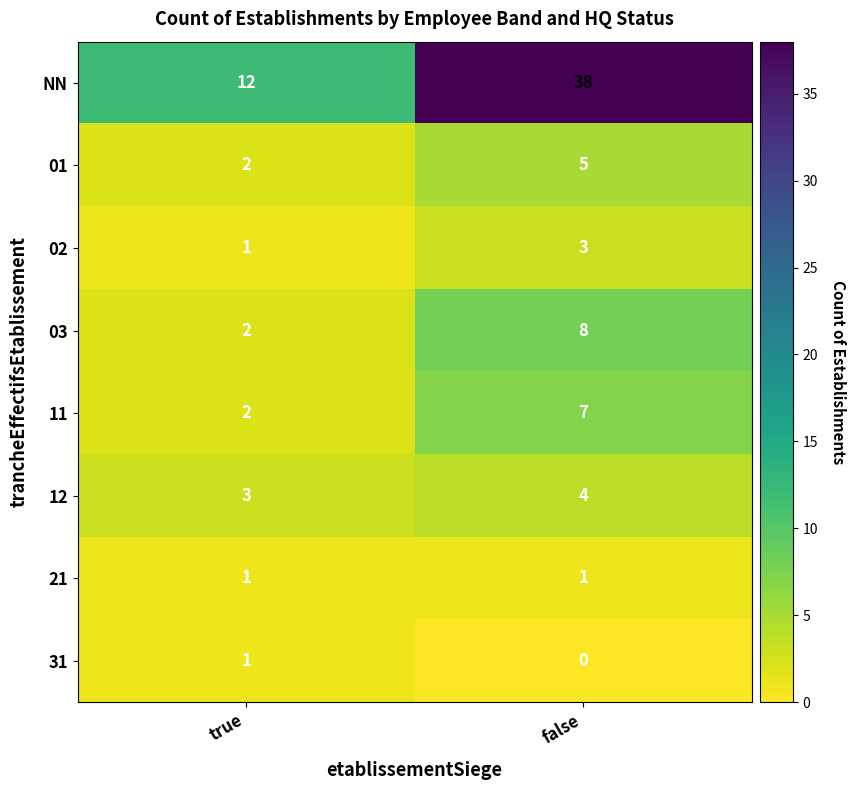

What is the total value across all series at false?

66